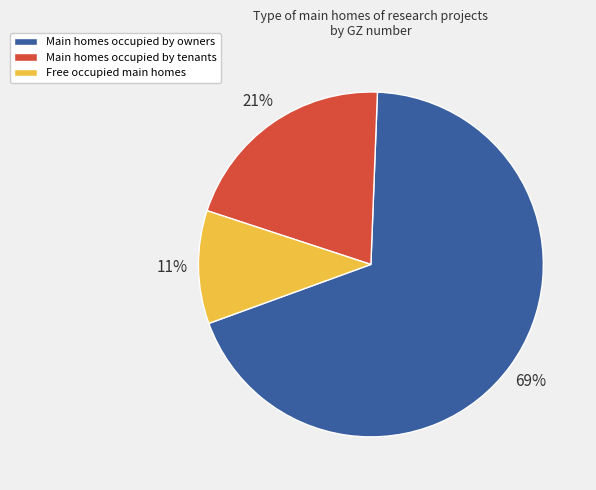

Rank the categories by value from highest to lowest.

Main homes occupied by owners, Main homes occupied by tenants, Free occupied main homes